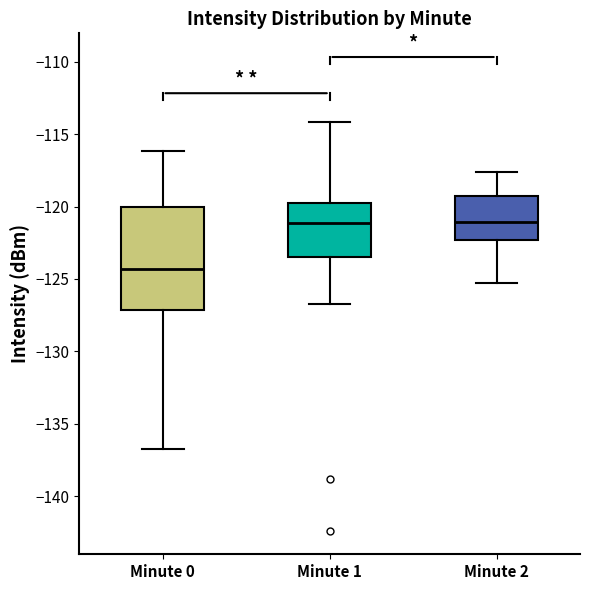

Where does the upper whisker of the box for Minute 0 end on the y-axis? The values are not printed on the chart, so give them approximately, as read against the axis.

-116.0